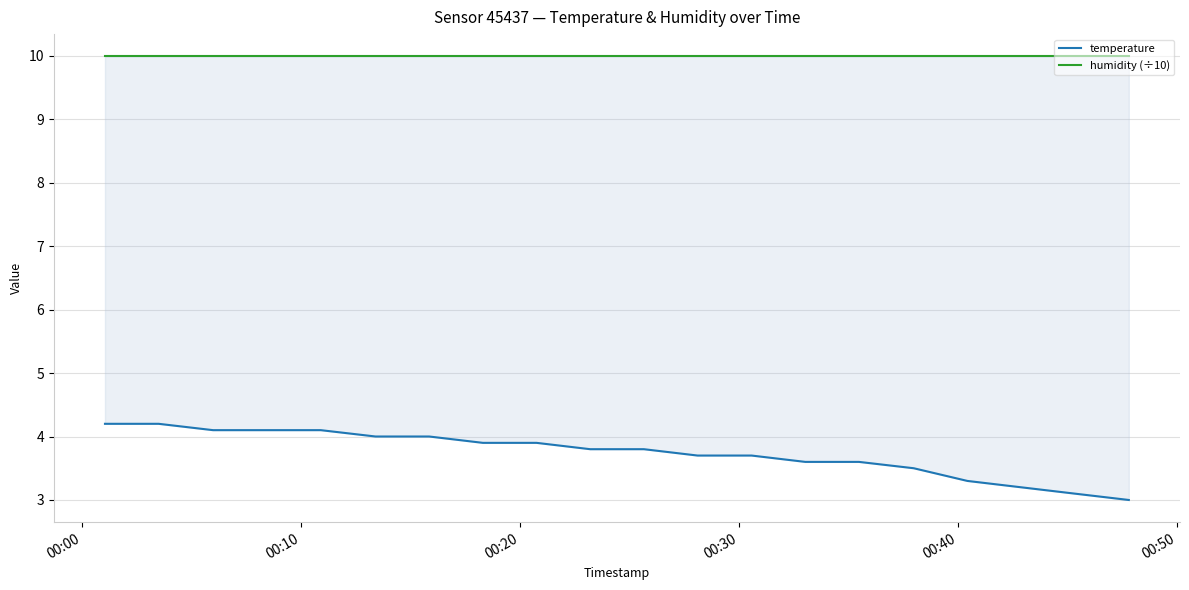

What is the highest value of the humidity (÷10) series?

10.0